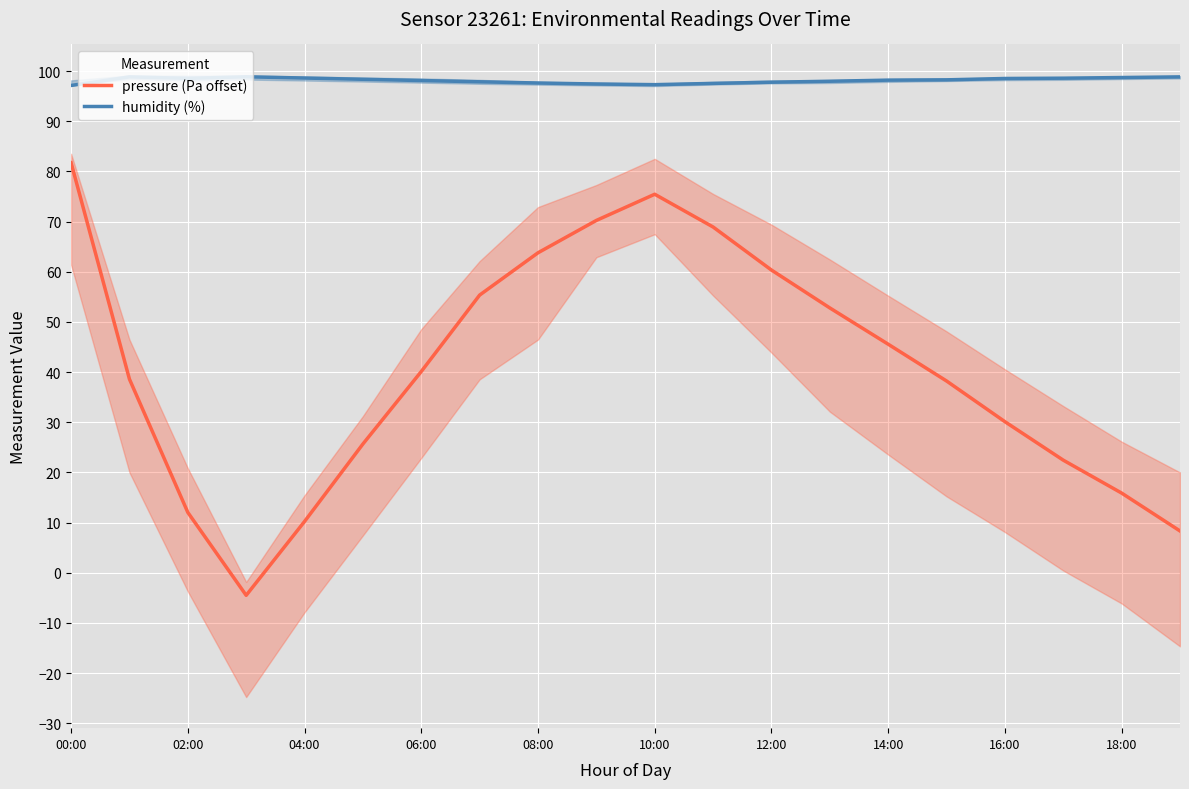

Does the chart display data point markers on the line(s)?

No